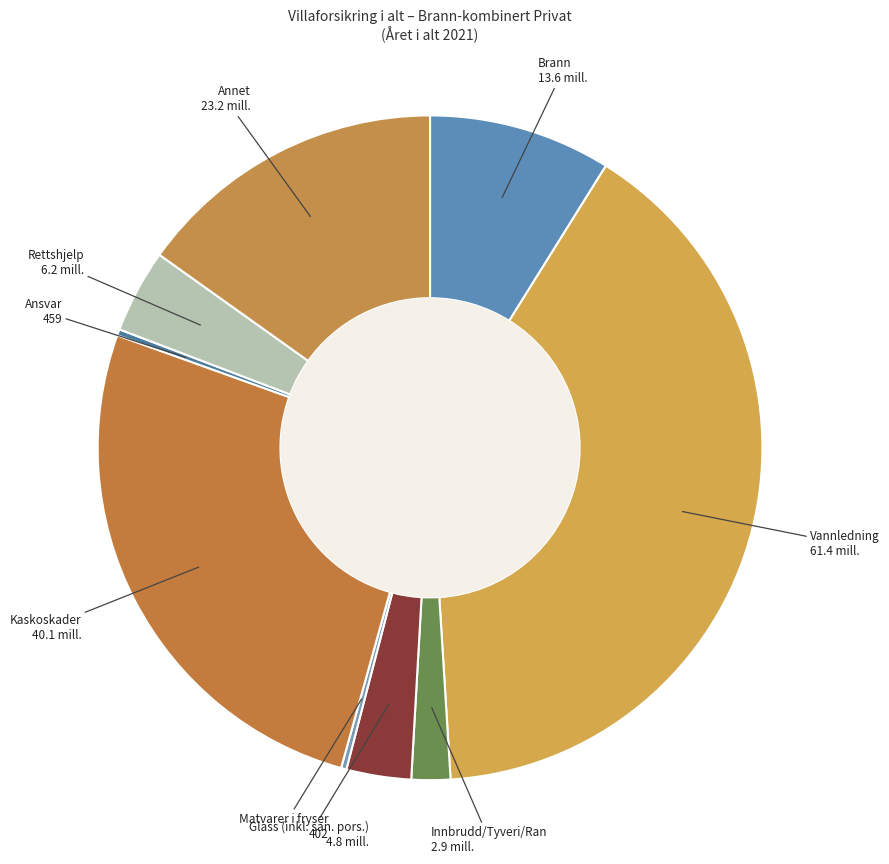

Is the sum of Rettshjelp and Glass (inkl. san. pors.) greater than half?

No